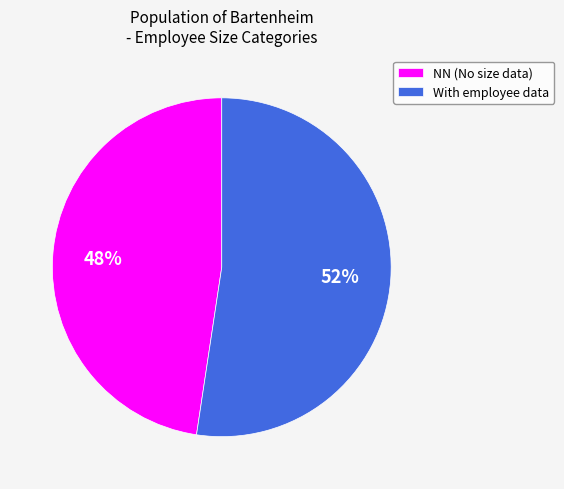

Which category has the biggest portion of the pie?

With employee data